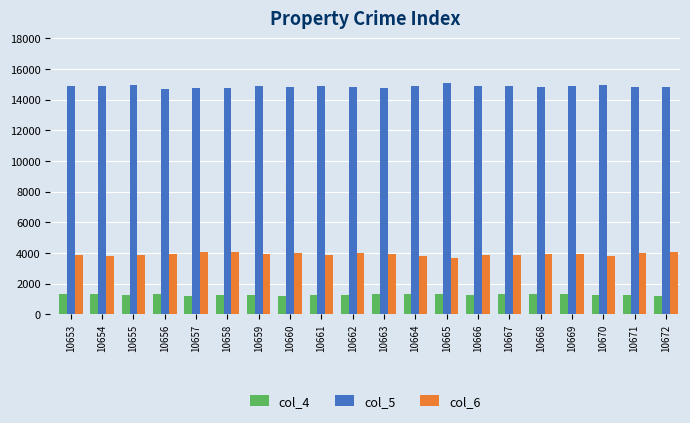

Is it true that col_6 equals 3929 at 10659?

True